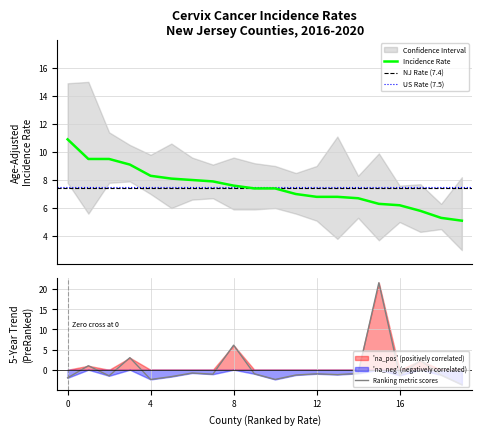

True or false: Ranking metric scores has a value of -0.8 at 0.

False